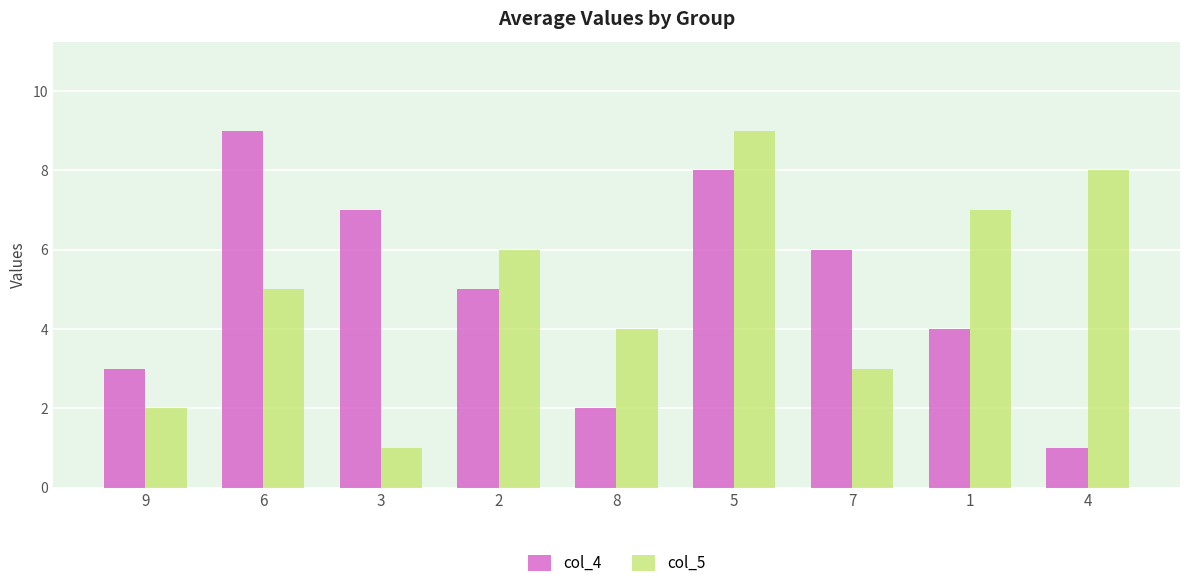

What position from the left is 3?

3